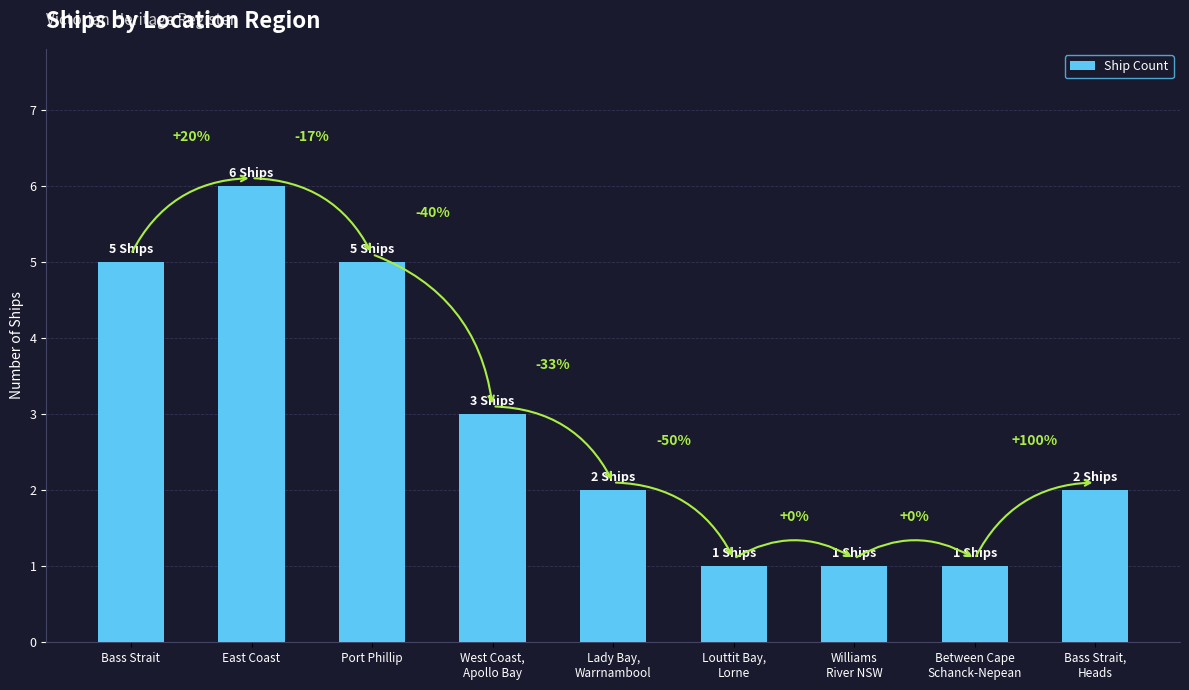

How many bars are there in total?

9